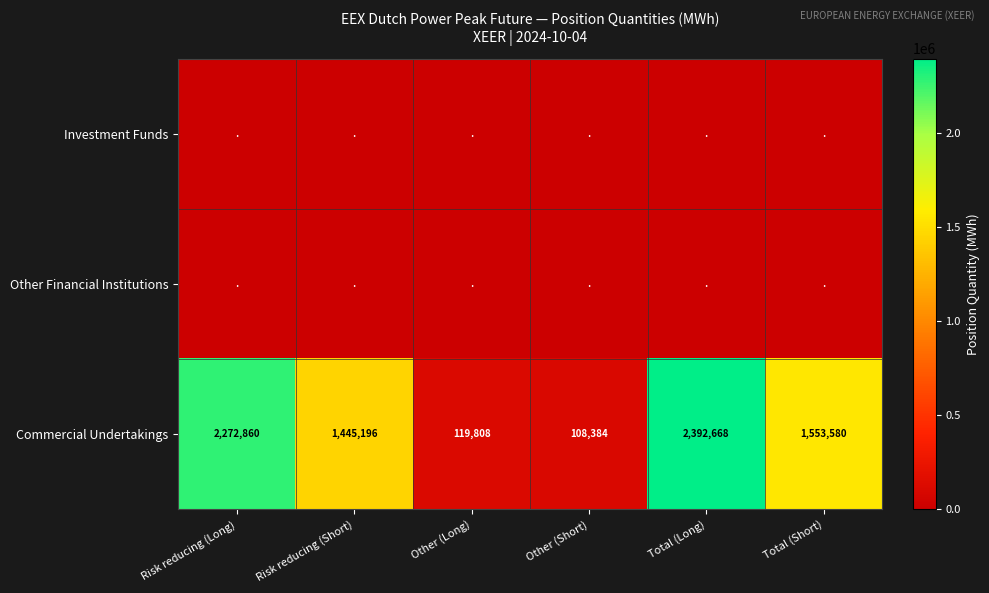

Read the Commercial Undertakings value at Risk reducing (Short).

1445196